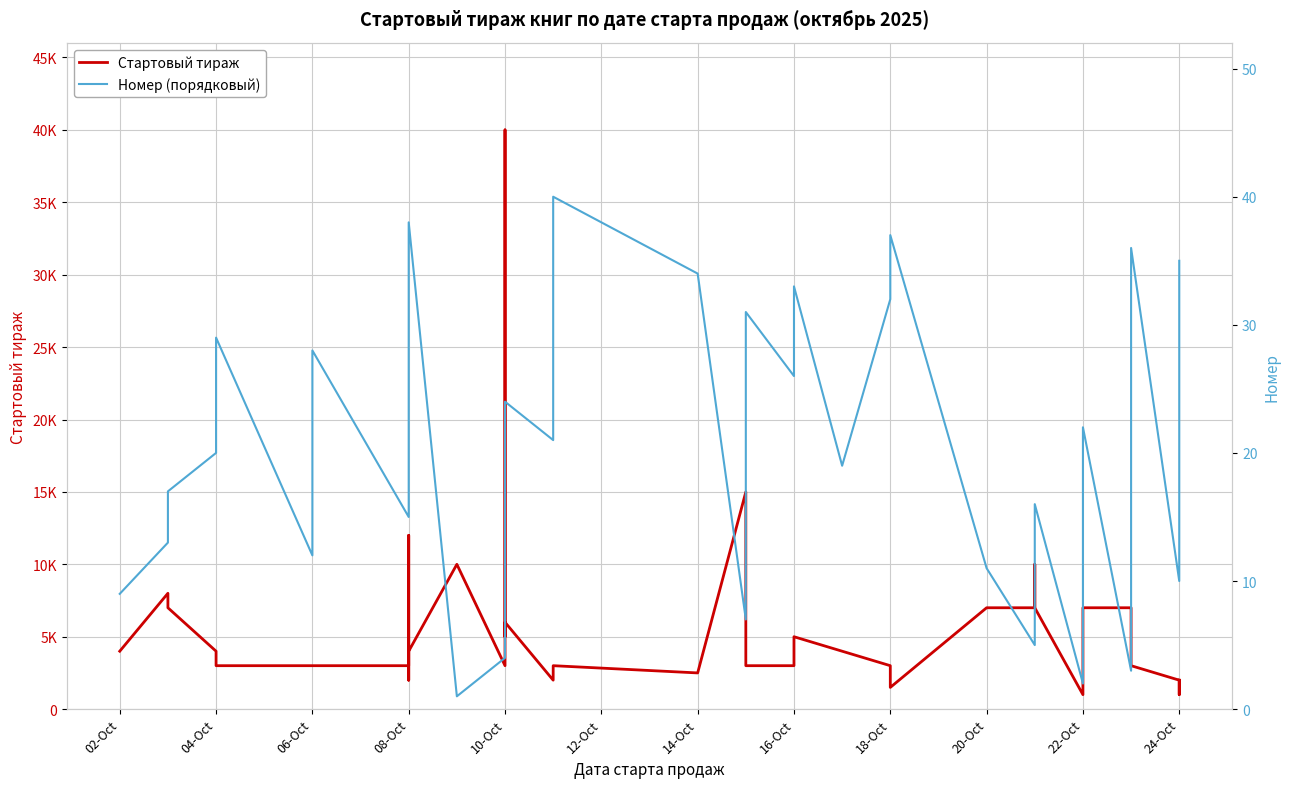

Rank the series by their average value, from lowest to highest.

Номер (порядковый), Стартовый тираж